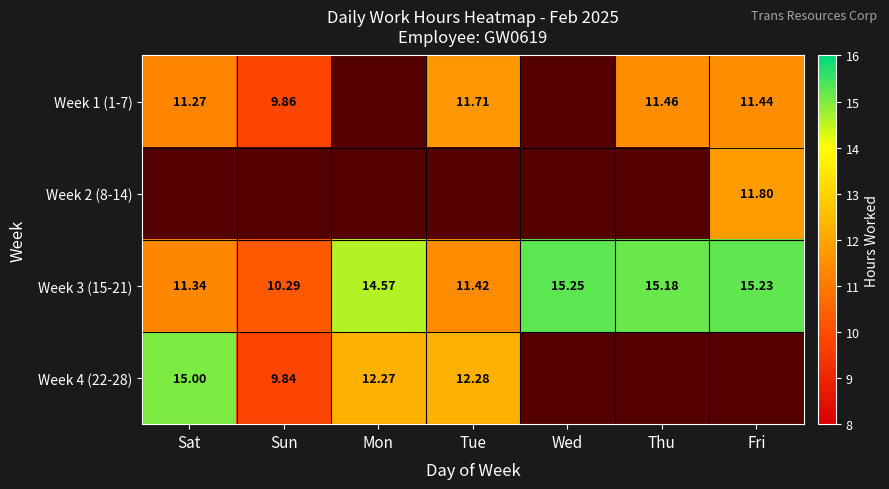

Where is Week 3 (15-21) nearest to the value 12?

Tue